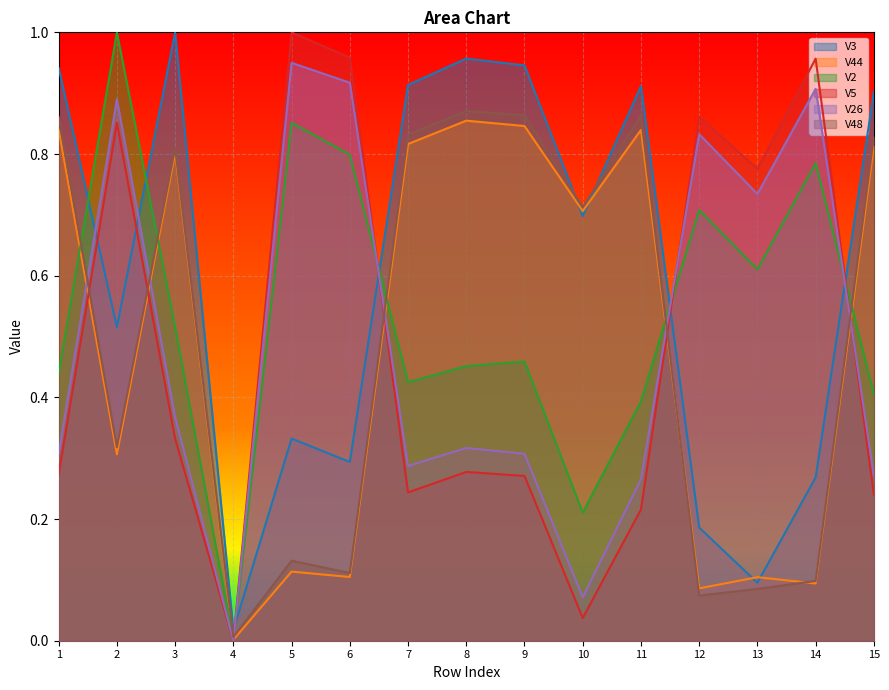

At which category is the sum across all series the highest?

2